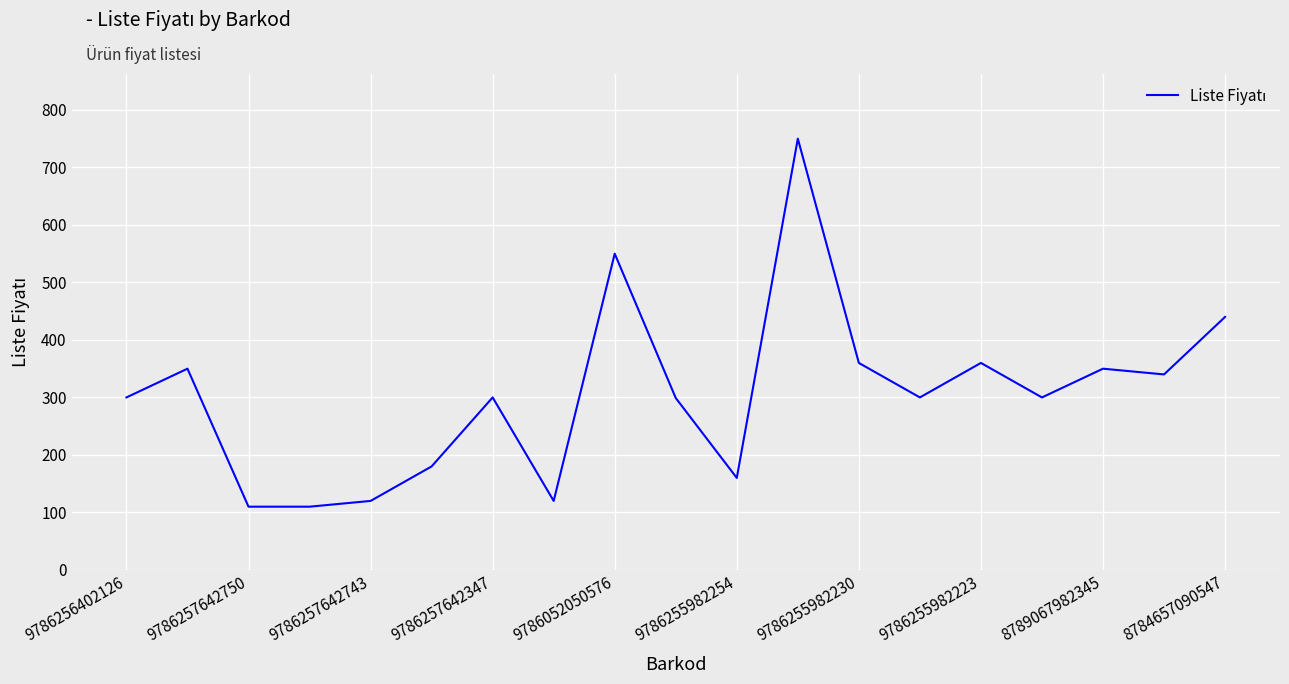

What is the maximum value shown in the chart?

750